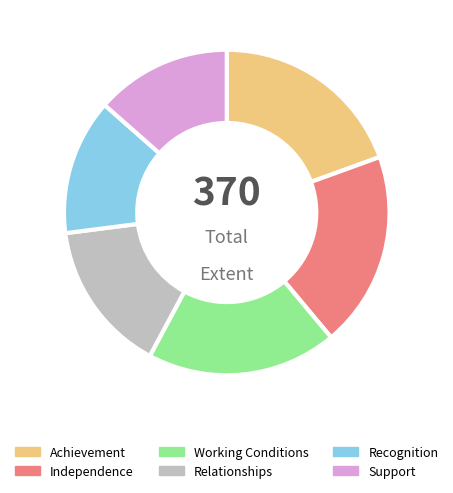

True or false: Working Conditions accounts for 19% of the total.

True